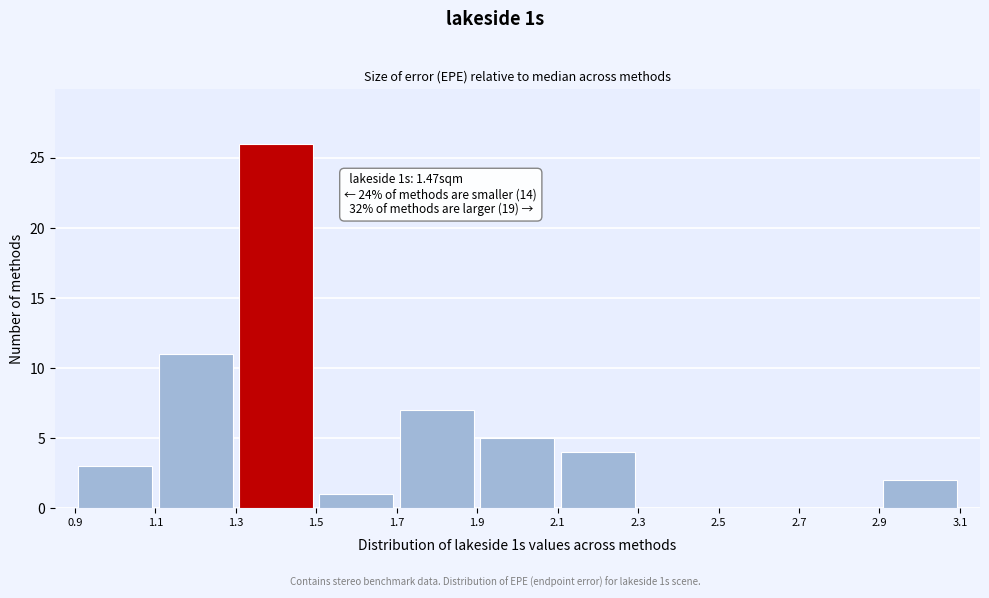

Over which range of the x-axis is the bar tallest?

1.3 to 1.5